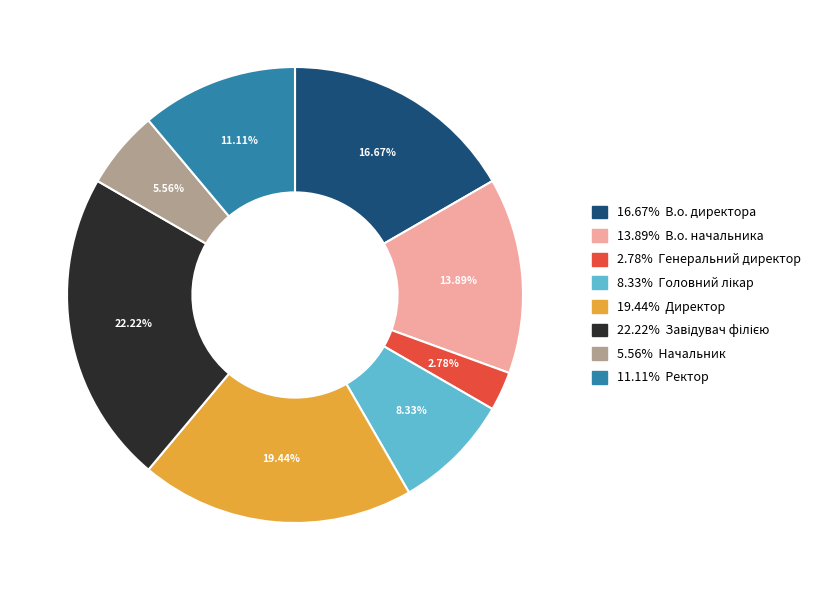

Is there a majority slice in this chart?

No